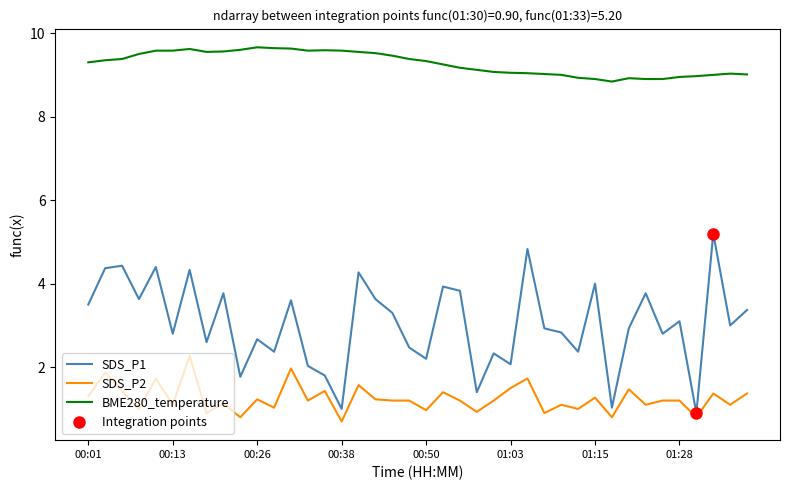

What is the difference between the maximum and minimum values in the BME280_temperature series?

0.8